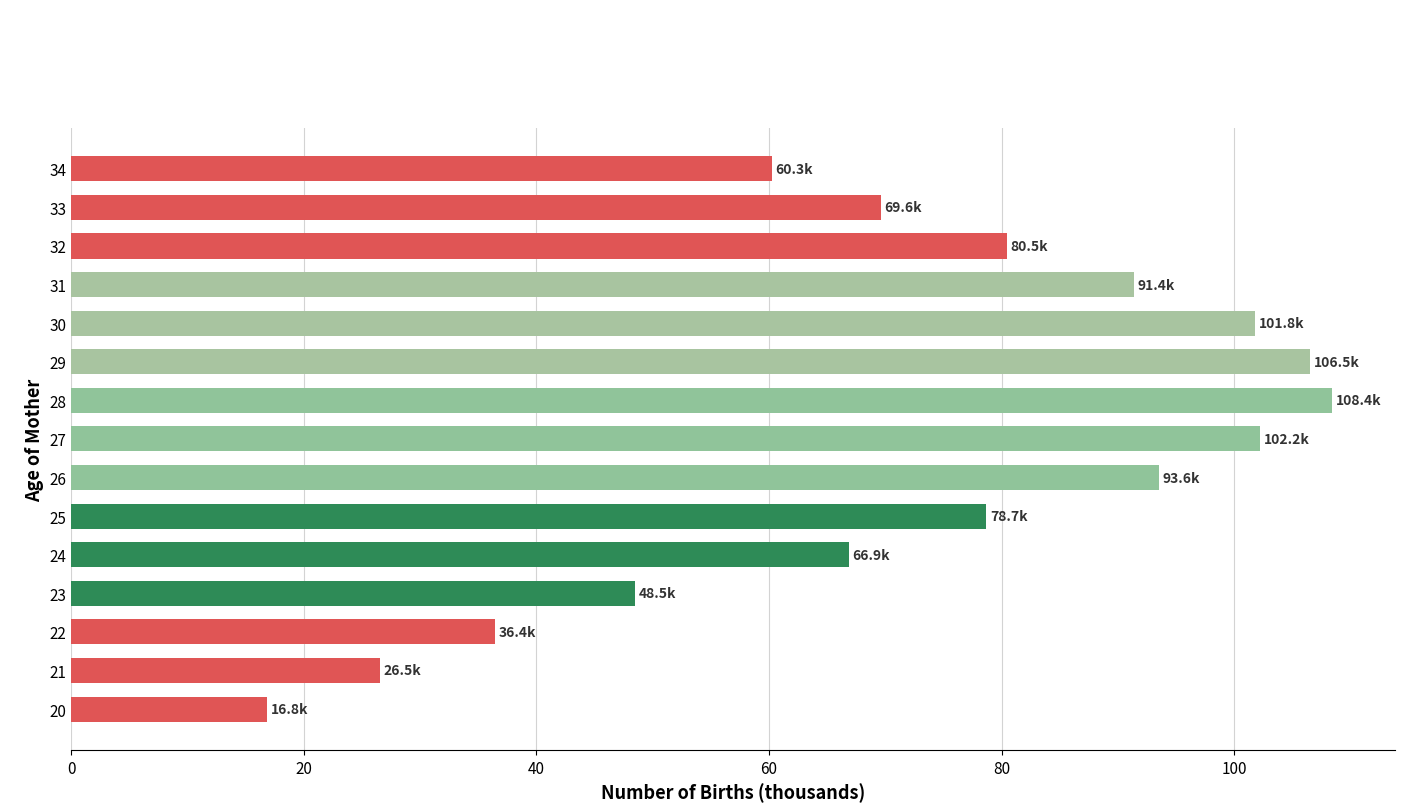

Where is the data nearest to the value 62?

34